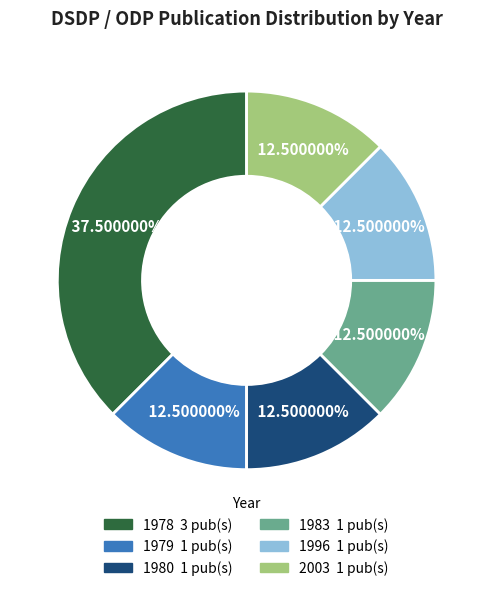

To the nearest percent, what is the average slice percentage?

17%